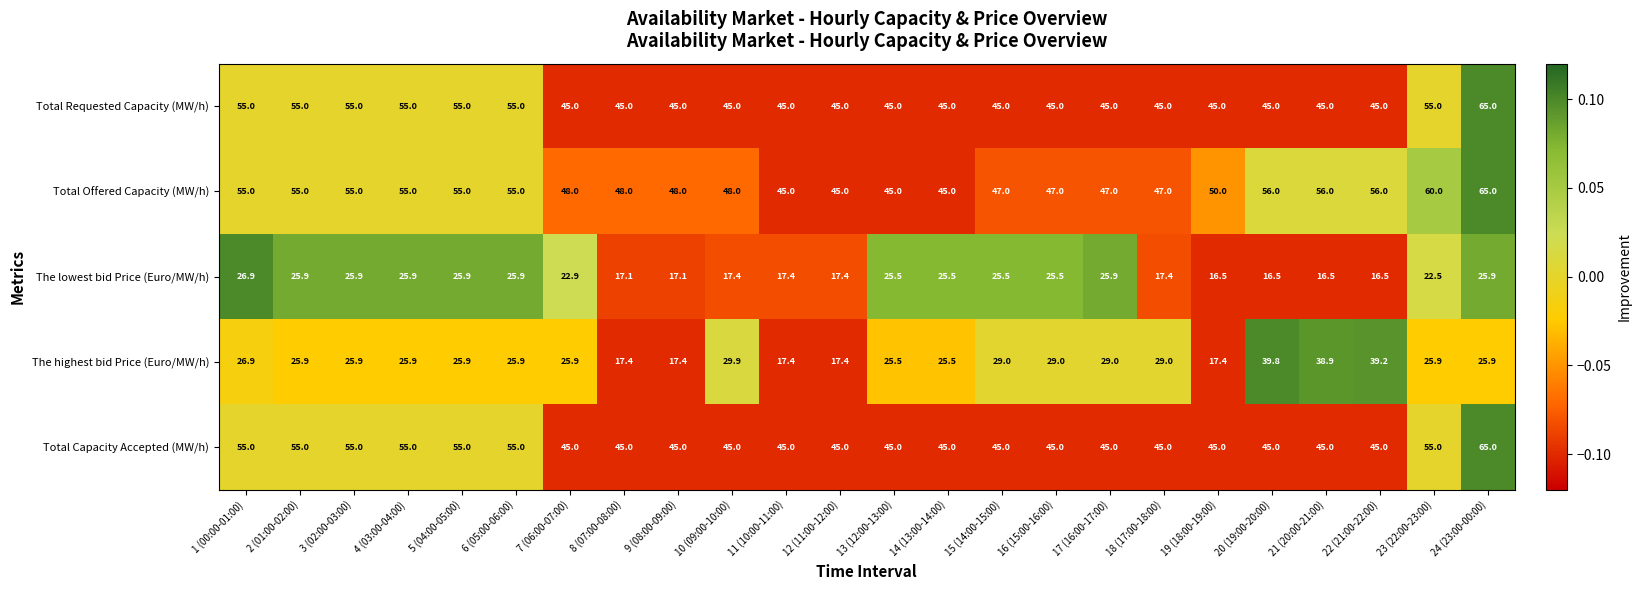

What is the spread (max minus min) of values at 16 (15:00-16:00)?

21.5